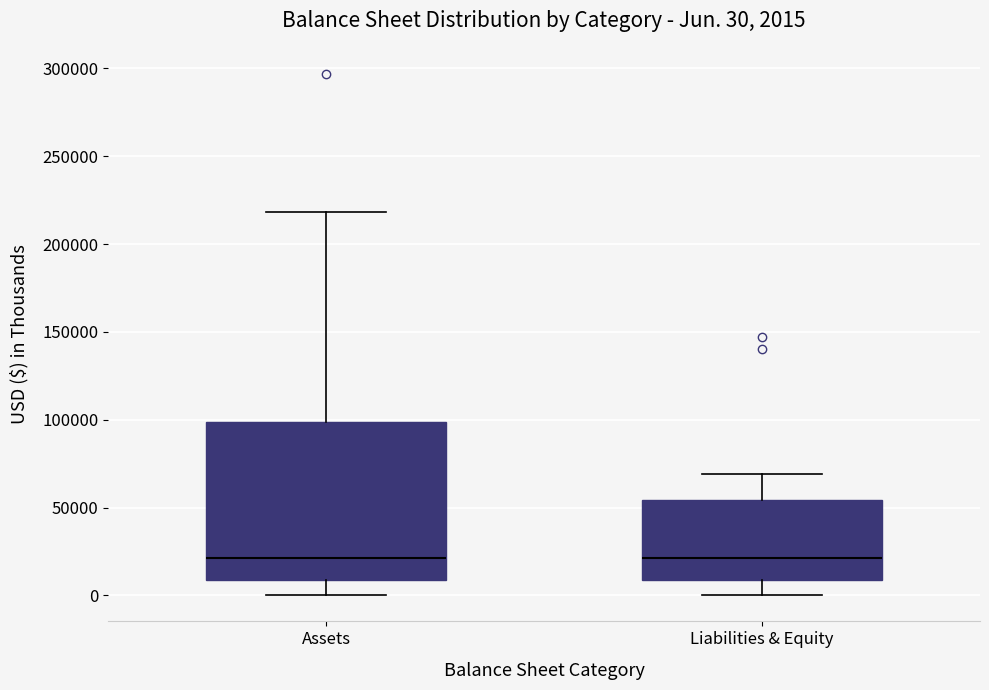

Comparing the boxes themselves (not the whiskers), which one is the tallest?

Assets